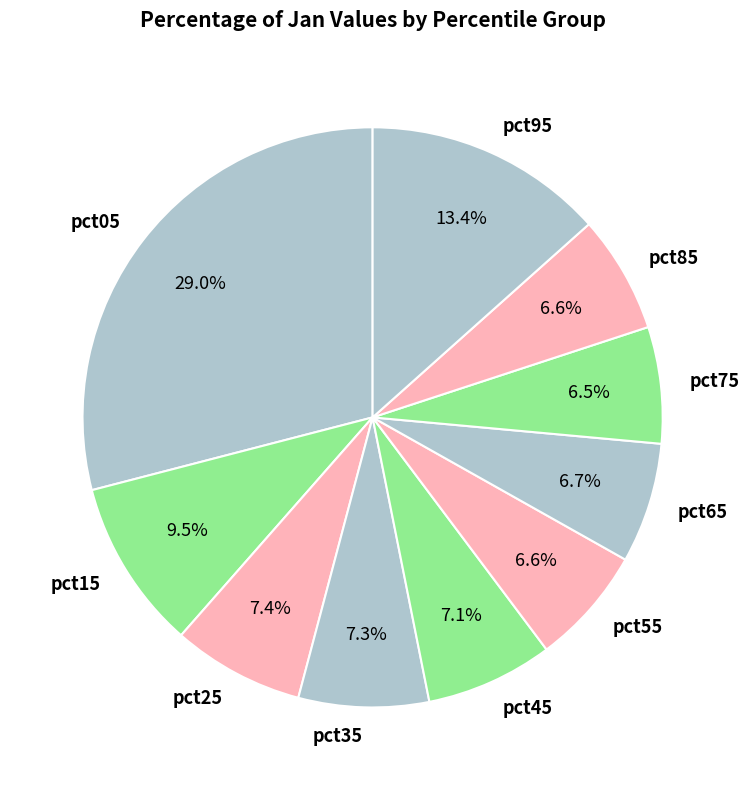

To the nearest percent, what percentage of the pie is pct45?

7%